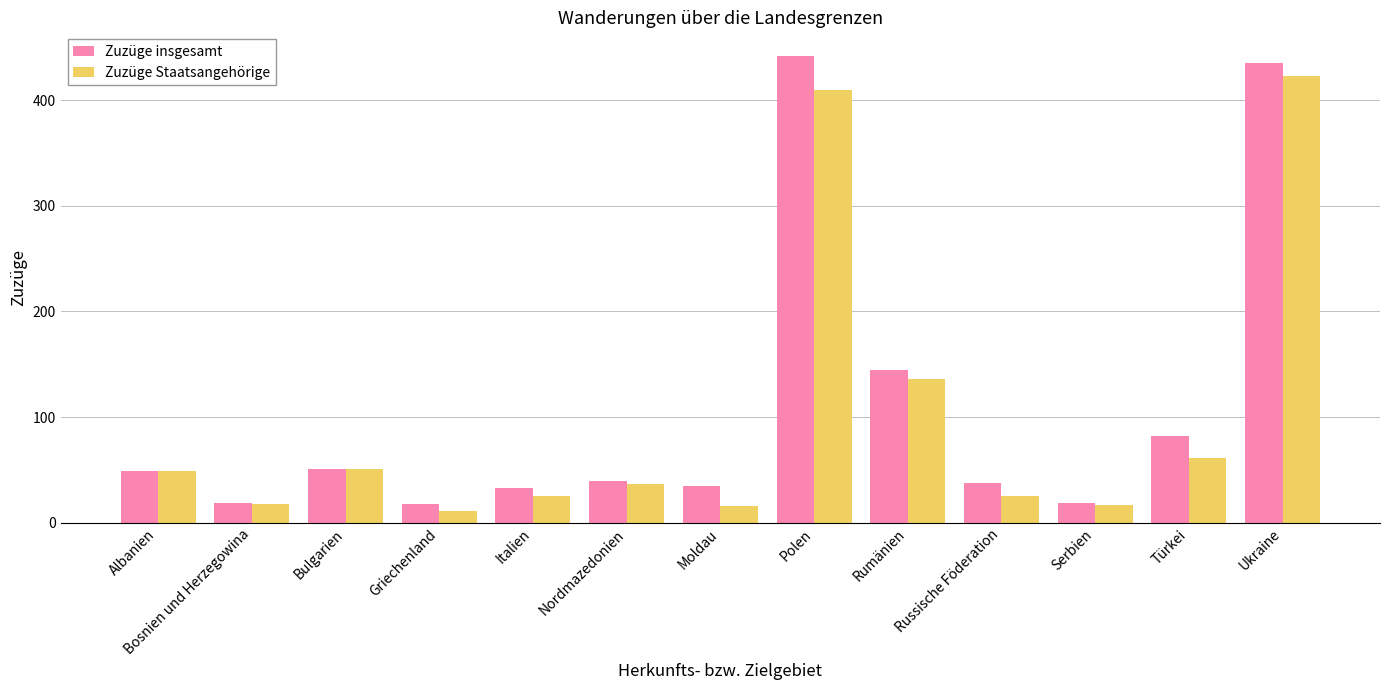

True or false: Zuzüge insgesamt has a value of 82 at Türkei.

True